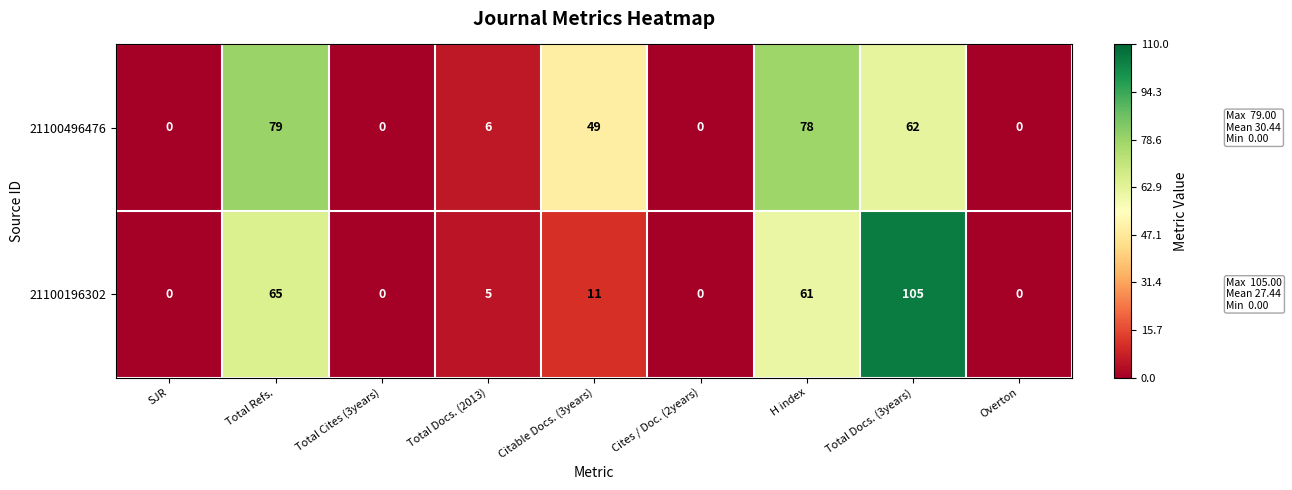

Reading right to left, what are all the values shown in this chart?

21100496476: Overton=0	Total Docs. (3years)=62	H index=78	Cites / Doc. (2years)=0	Citable Docs. (3years)=49	Total Docs. (2013)=6	Total Cites (3years)=0	Total Refs.=79	SJR=0
21100196302: Overton=0	Total Docs. (3years)=105	H index=61	Cites / Doc. (2years)=0	Citable Docs. (3years)=11	Total Docs. (2013)=5	Total Cites (3years)=0	Total Refs.=65	SJR=0